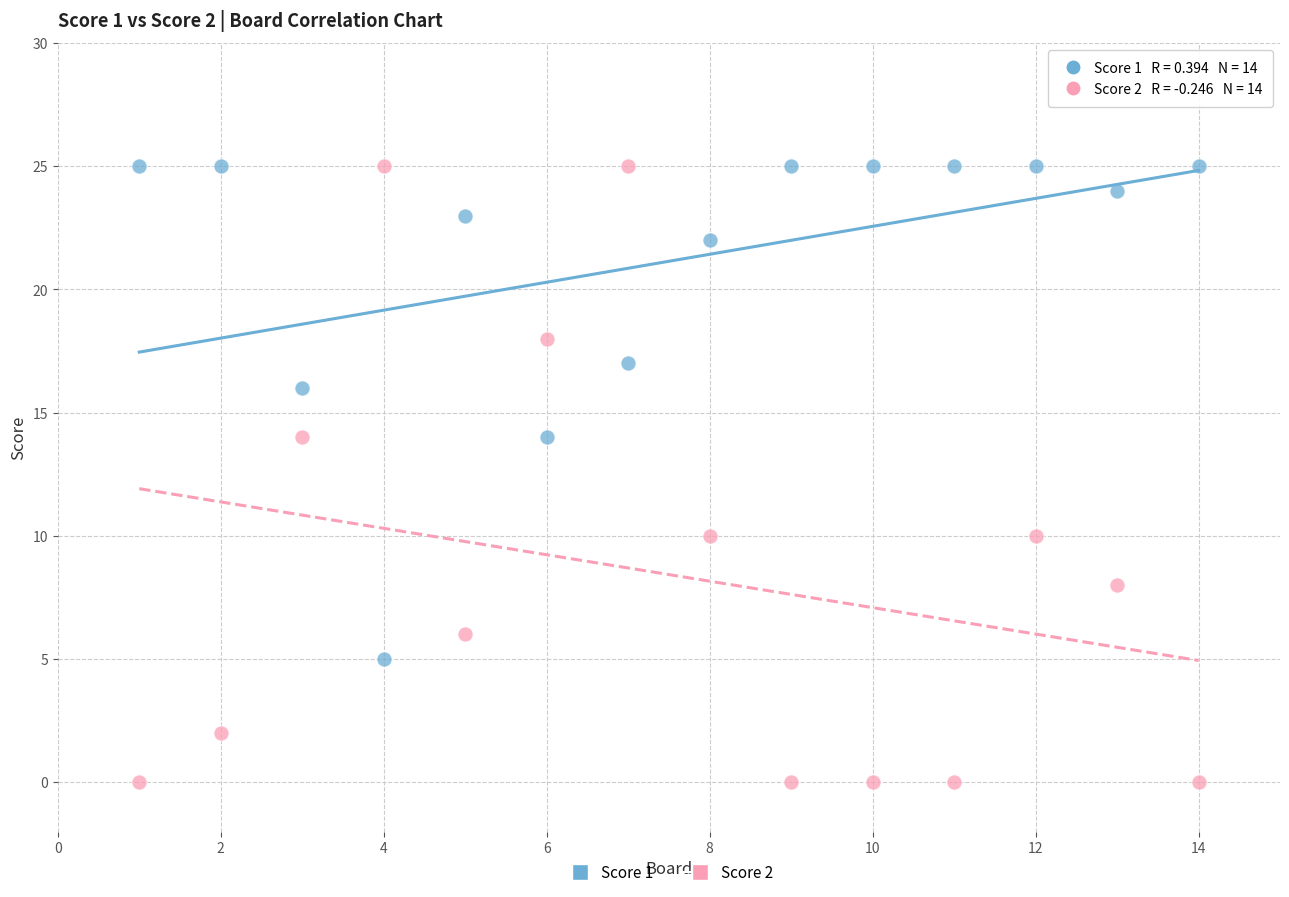

What are all the series names shown in the legend?

Score 1, Score 2